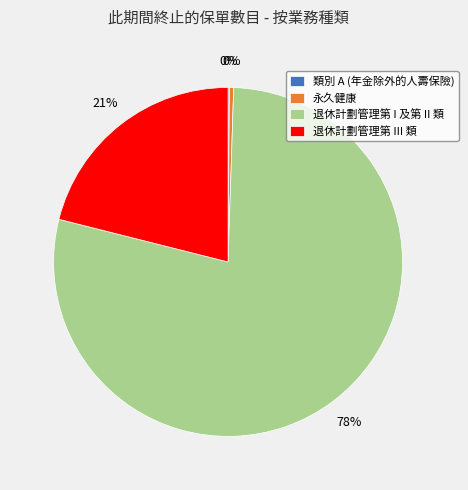

Approximately how many times larger is the value at 退休計劃管理第 III 類 compared to 退休計劃管理第 I 及第 II 類?

0.3